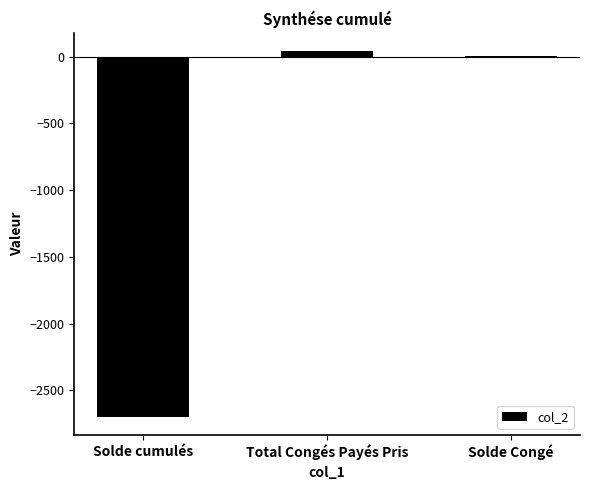

How many series are shown in this chart?

1